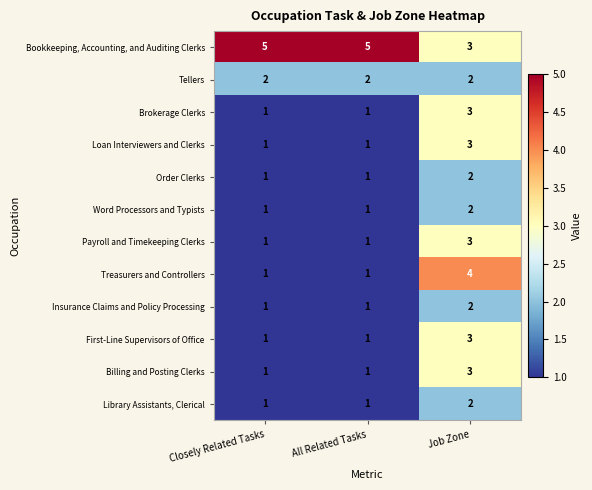

What is the difference between the highest and lowest values at All Related Tasks?

4